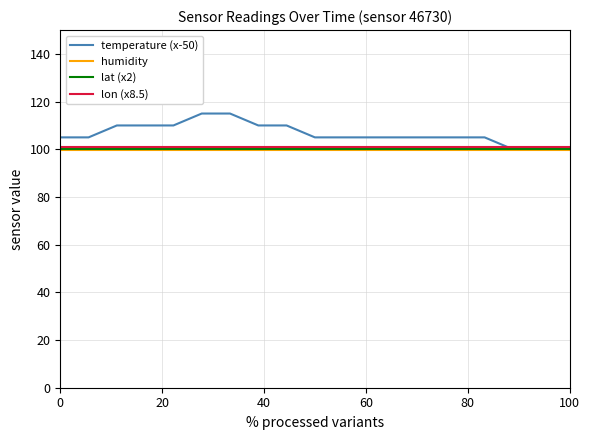

What is the lowest value of the lat (x2) series?

100.0